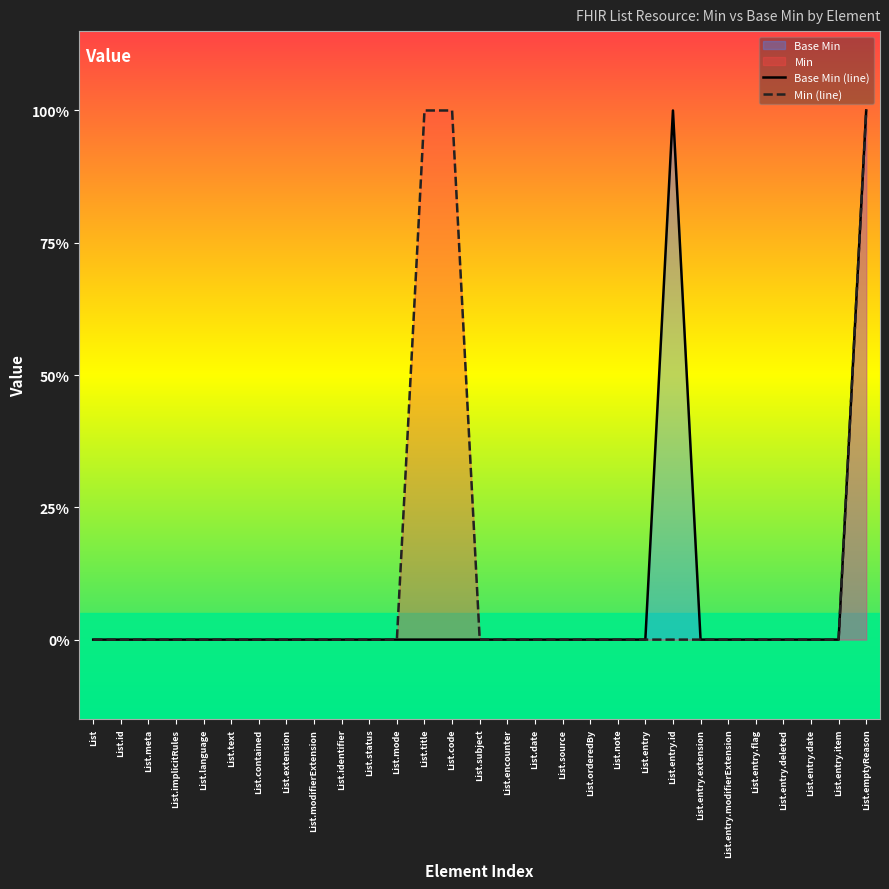

Does the chart have visible grid lines?

No